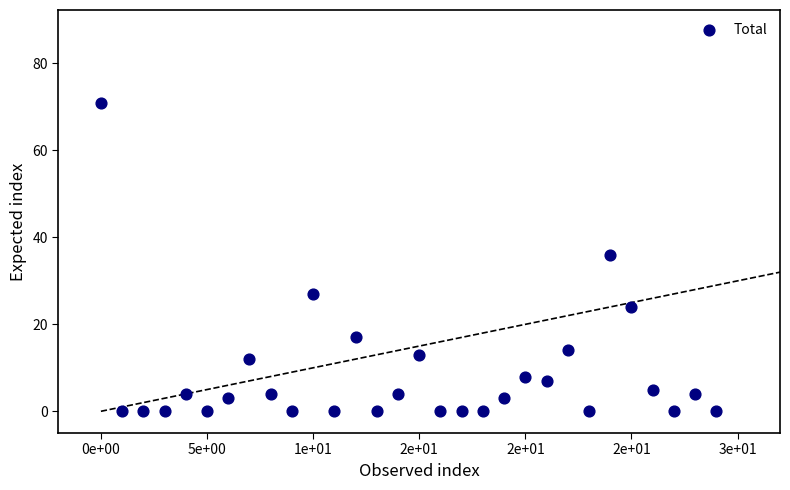

What Y value in the scatter plot is closest to 35?

36